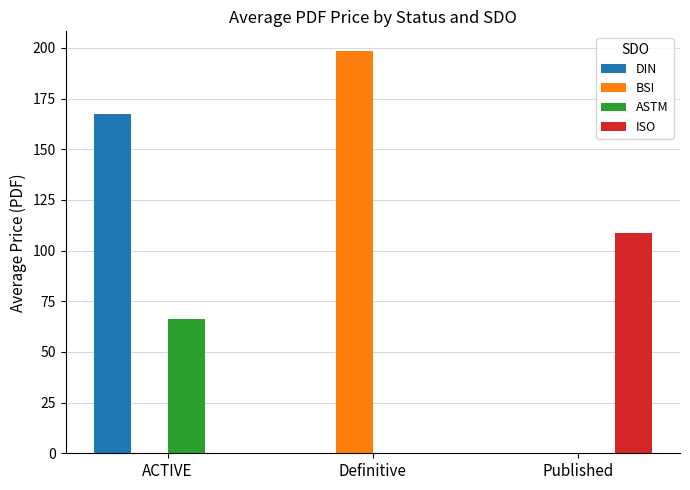

What is the spread (max minus min) of values at Definitive?

198.3